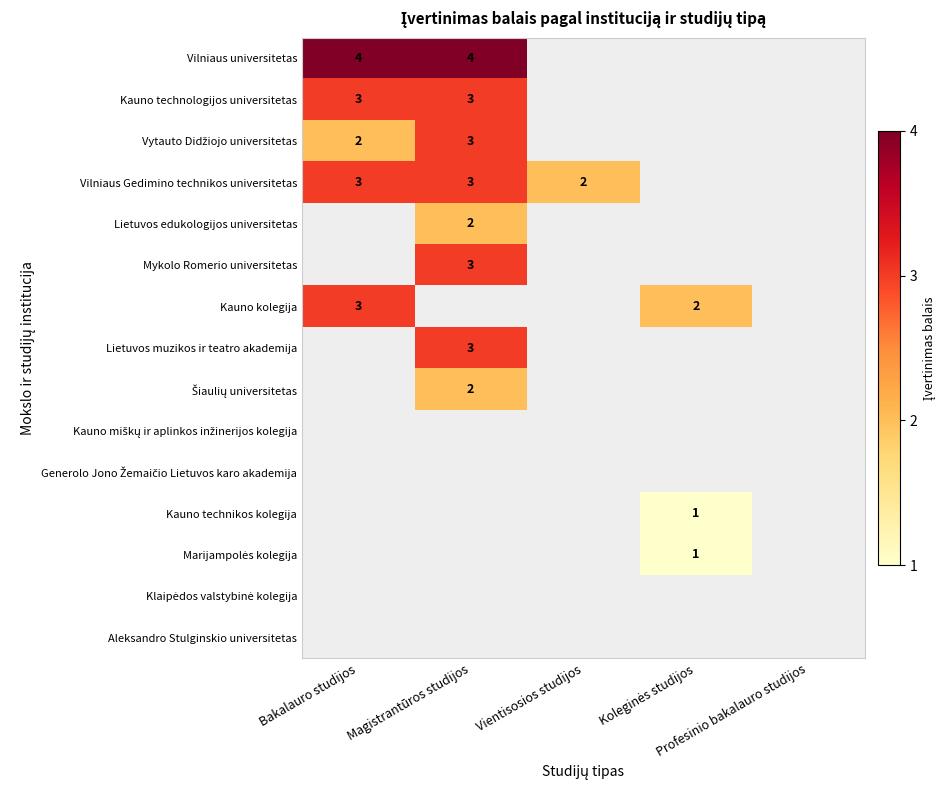

How many positive values does the Kauno technikos kolegija series have?

1